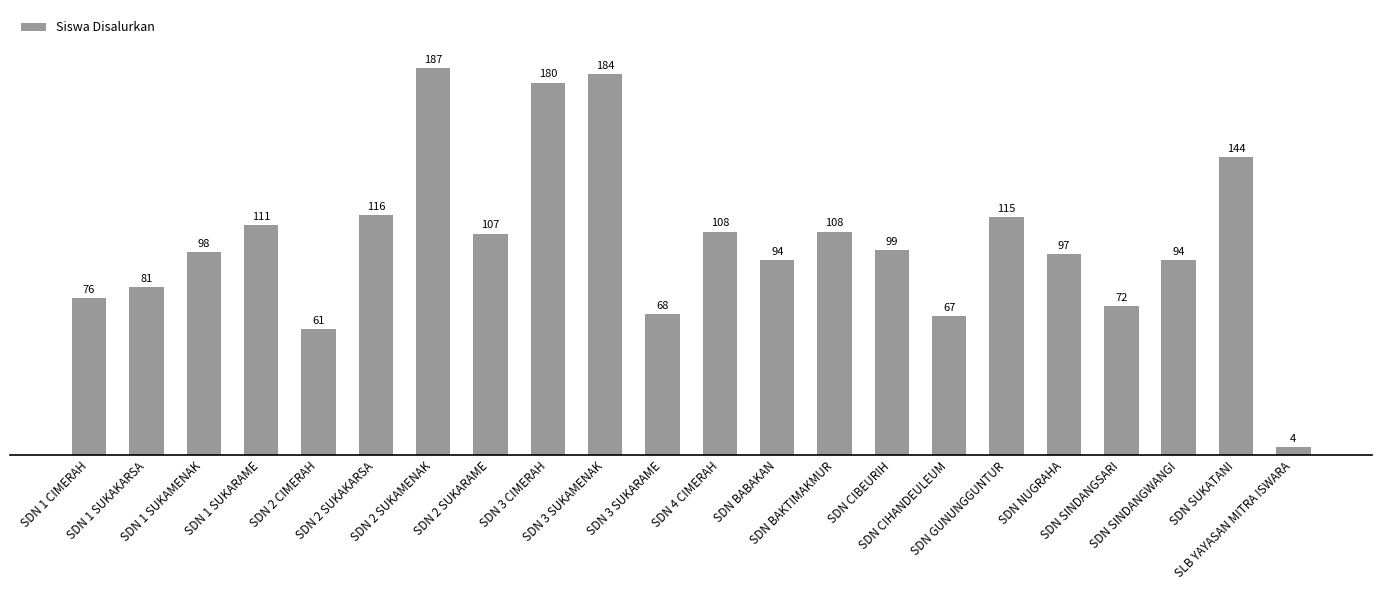

Between SDN BAKTIMAKMUR and SDN BABAKAN, which is larger?

SDN BAKTIMAKMUR